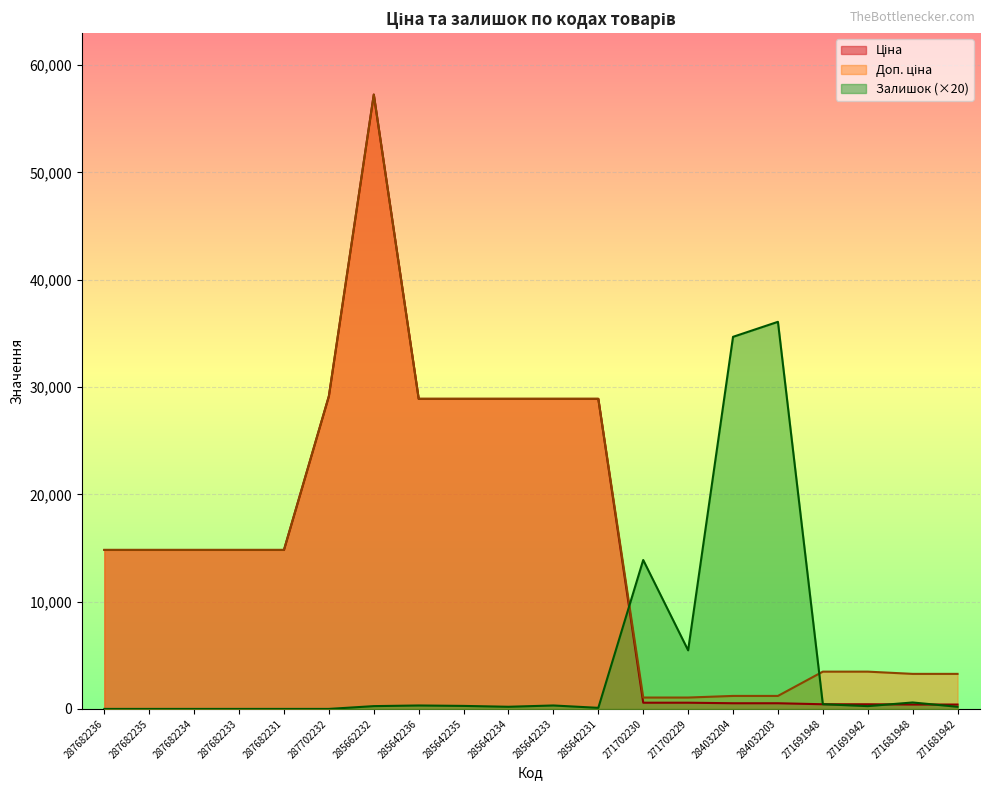

Rank the categories by Залишок value from lowest to highest.

287682236, 287682235, 287682234, 287682233, 287682231, 287702232, 285642231, 285642234, 271681942, 285662232, 271691942, 285642235, 285642236, 285642233, 271691948, 271681948, 271702229, 271702230, 284032204, 284032203